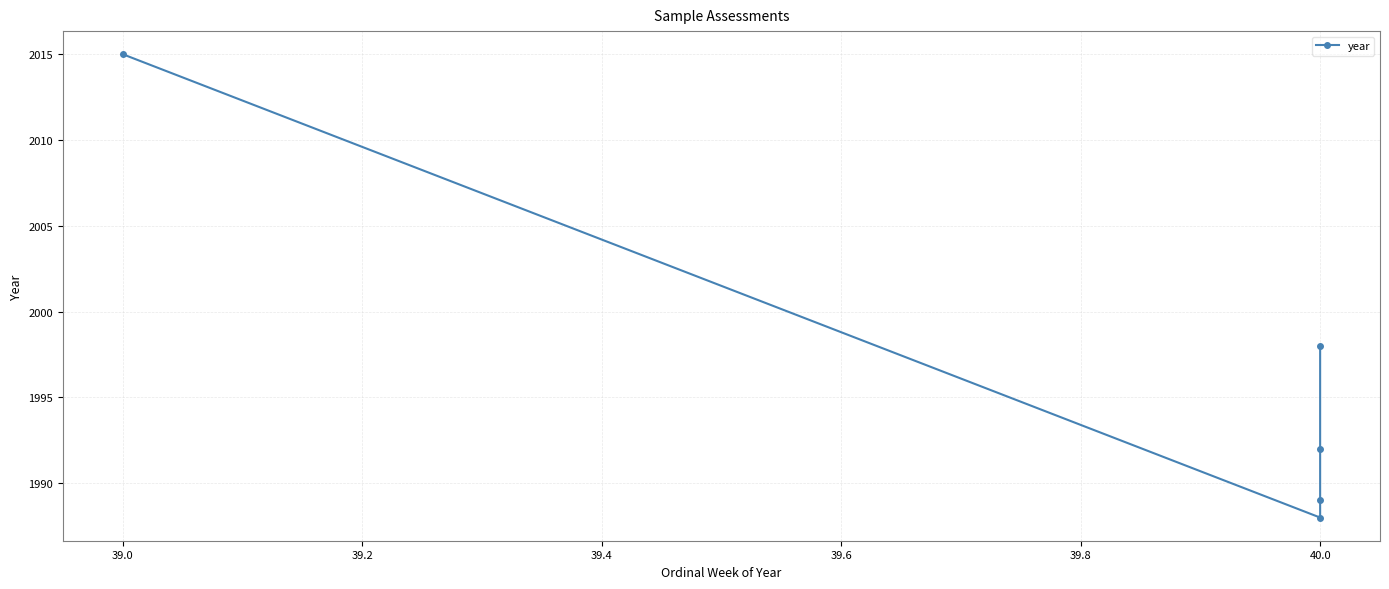

What is the value of the 5th point from the left?

1998